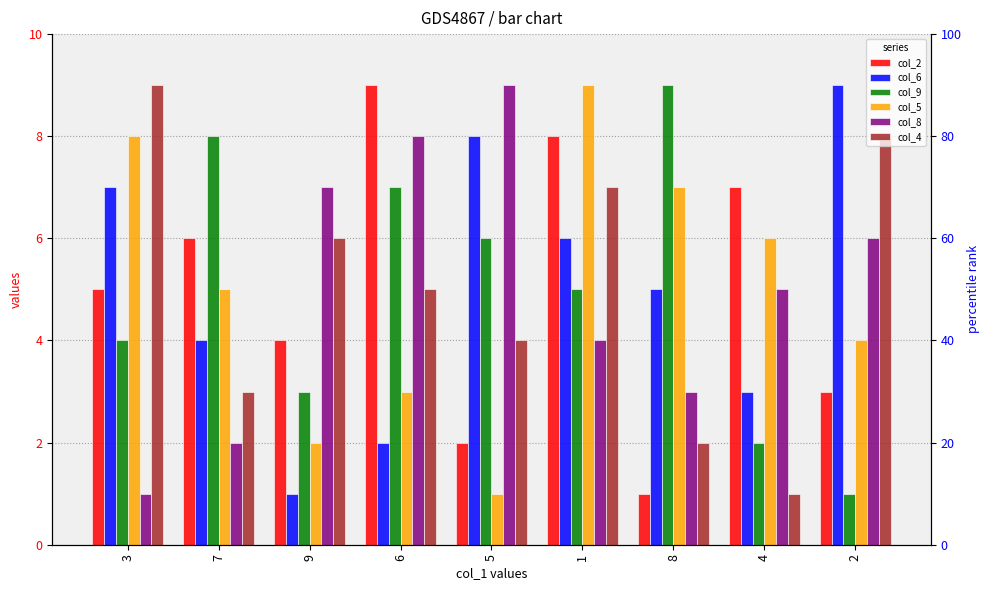

At 7, list the series in order from largest to smallest.

col_9, col_2, col_5, col_6, col_4, col_8